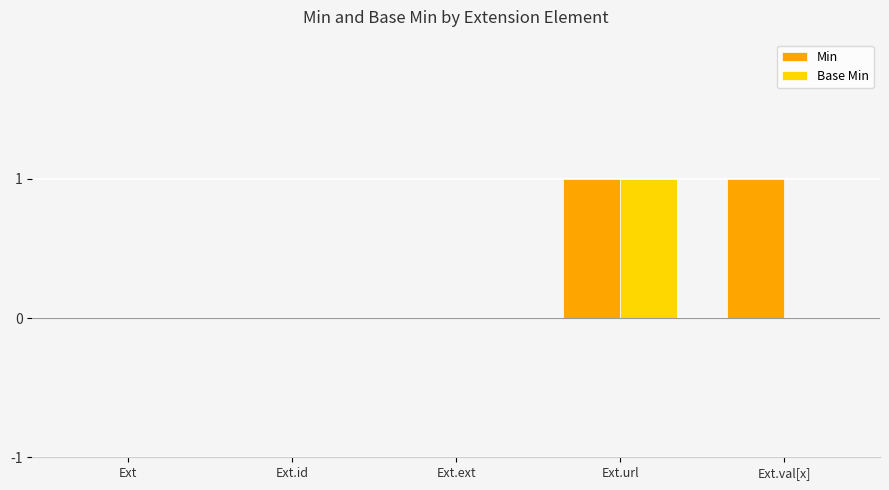

At which category is the sum across all series the highest?

Ext.url